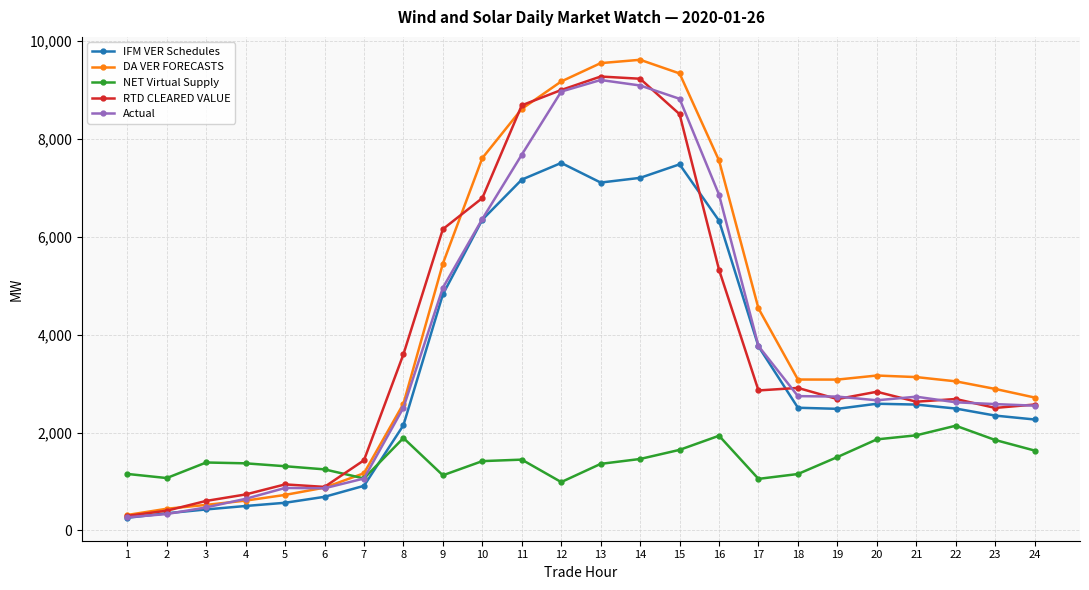

At which label does RTD CLEARED VALUE reach its minimum?

1